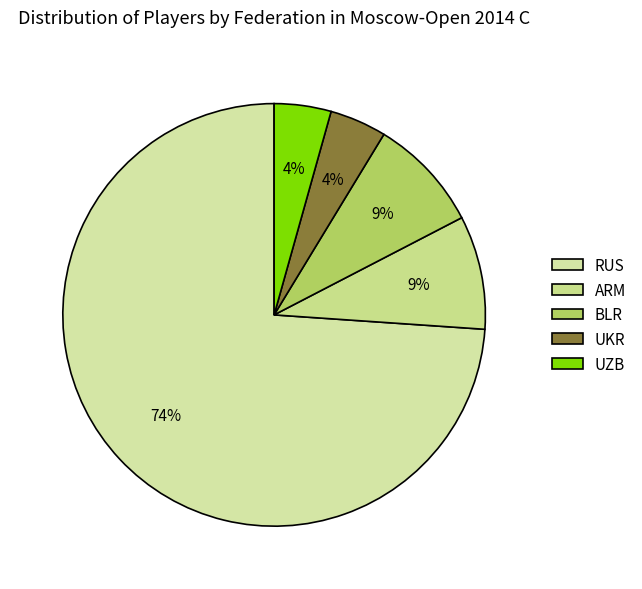

What percentage is the UZB slice, to the nearest percent?

4%